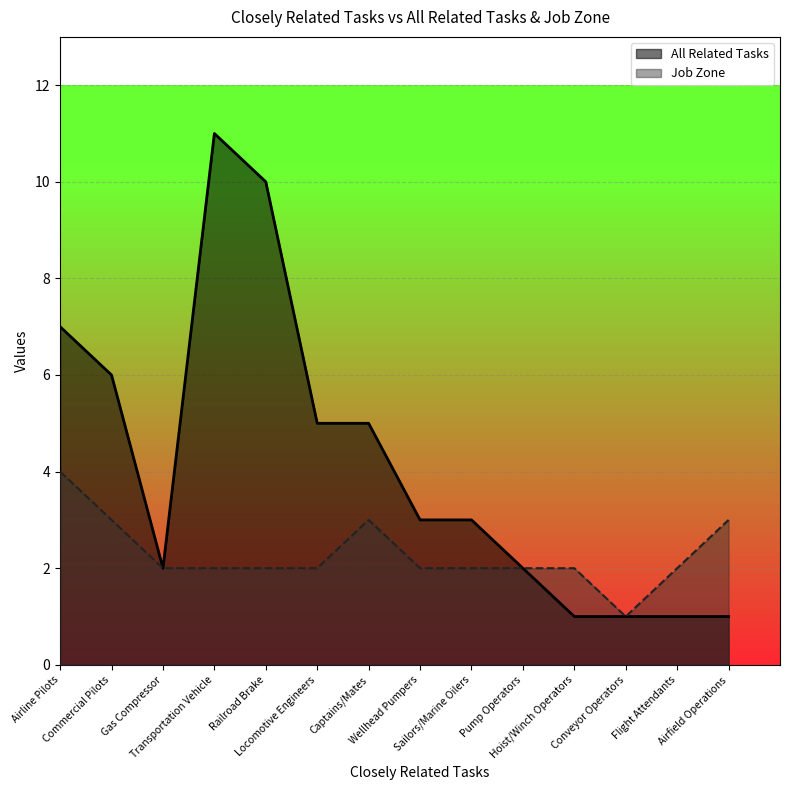

At which category does the chart reach its peak across all series?

Transportation Vehicle